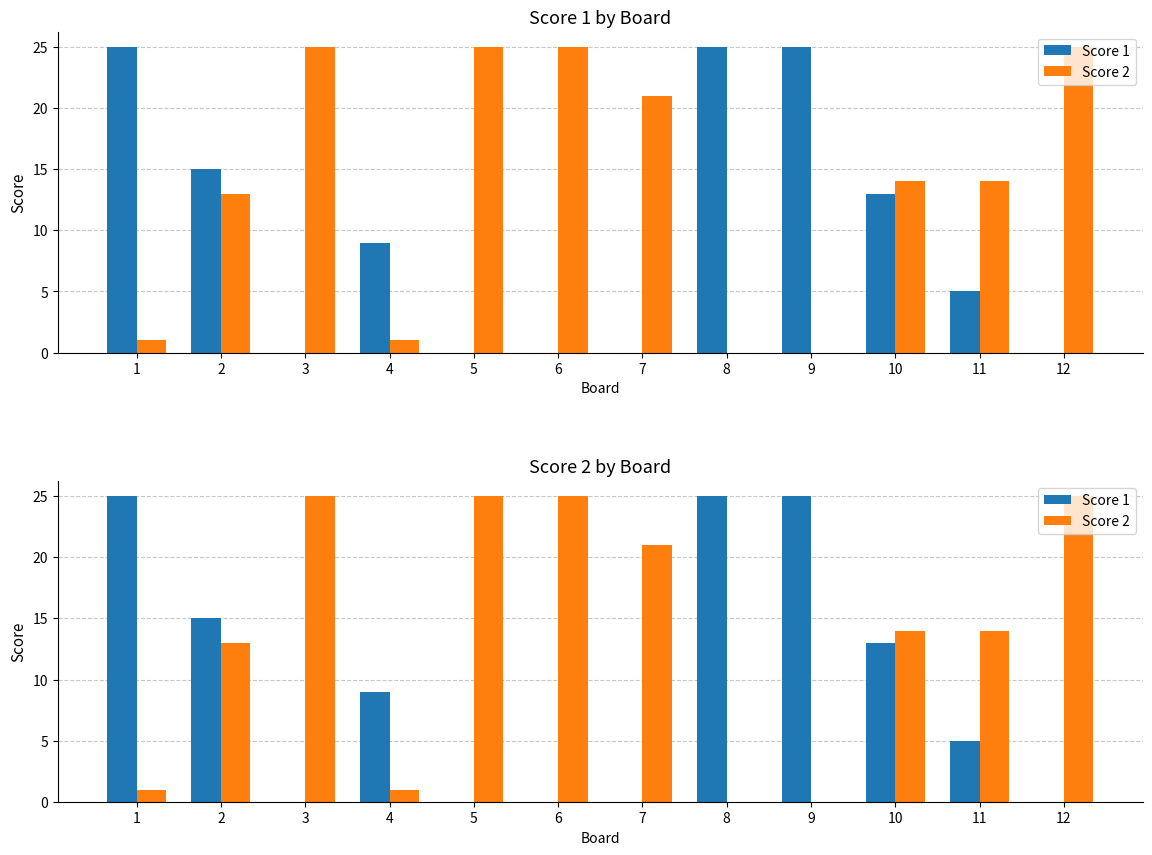

What is the value of the Score 1 bar at the 10th from the left?

13